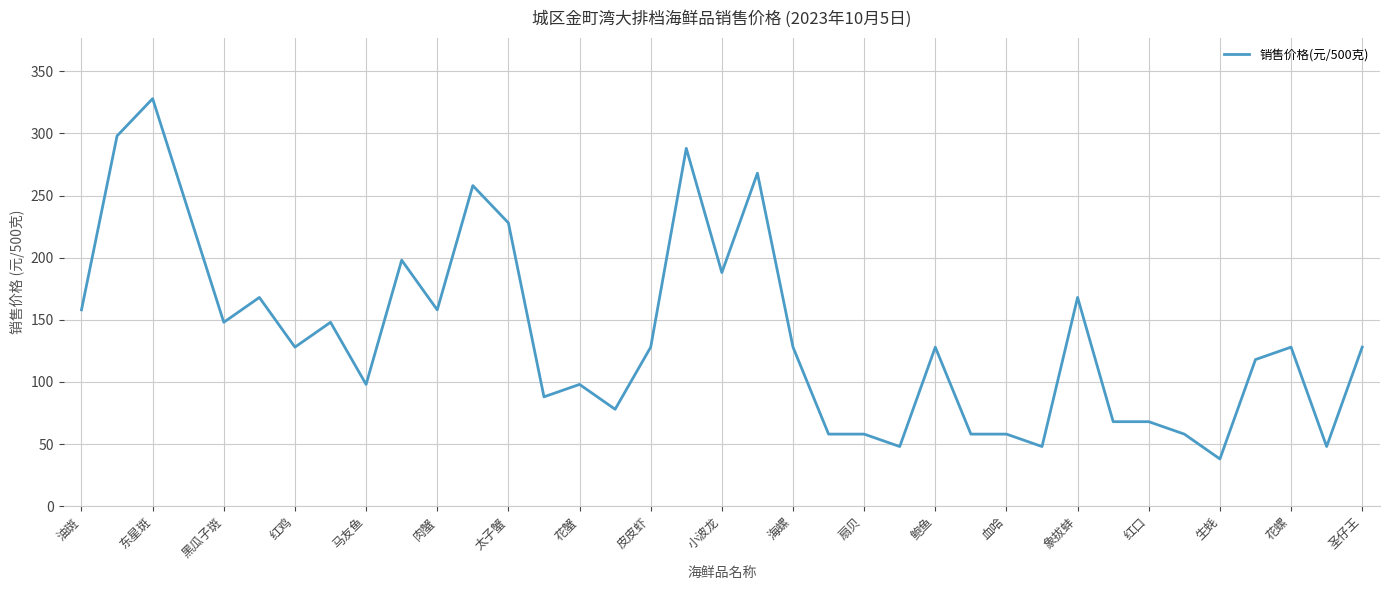

What is the difference between the maximum and minimum values?

290